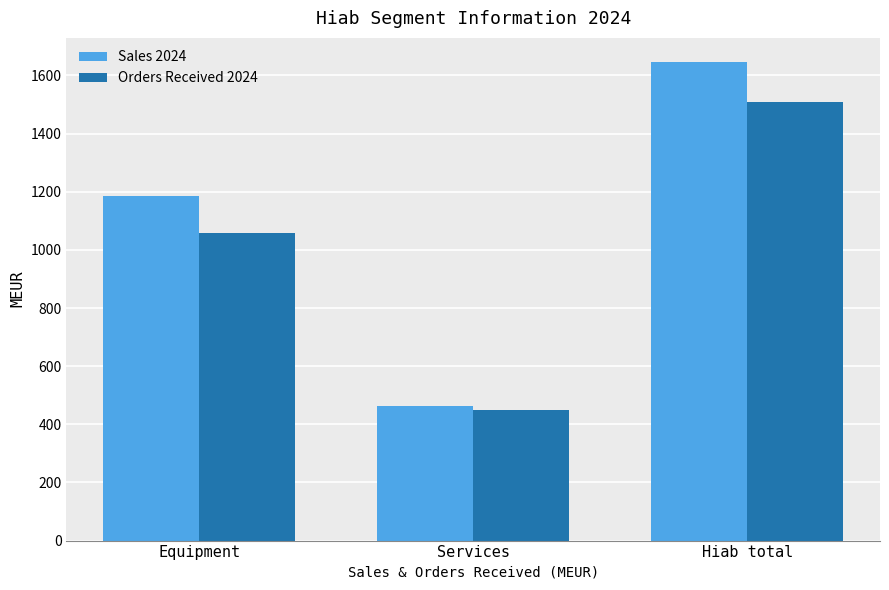

At how many categories does at least one series exceed 1613?

1